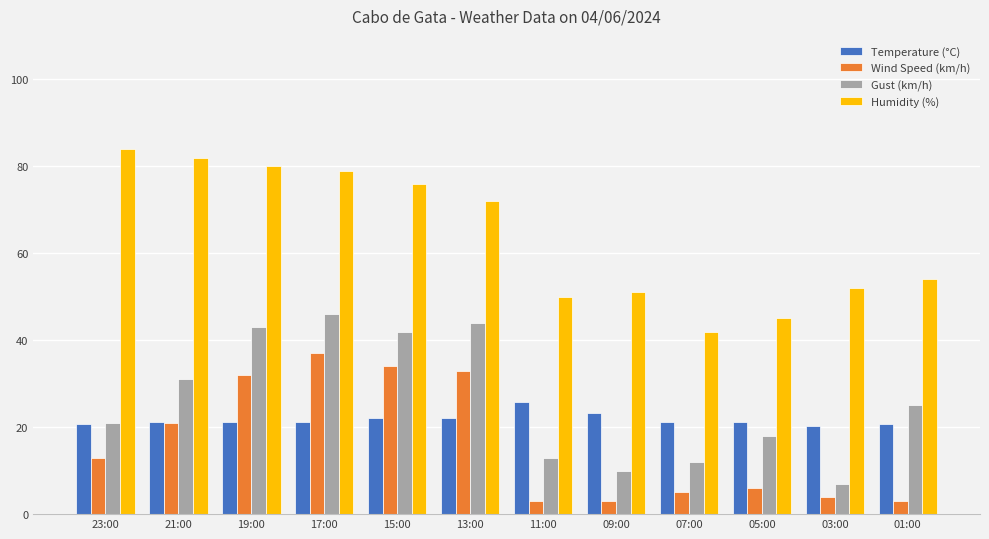

What is the total value across all series at 05:00?

90.1